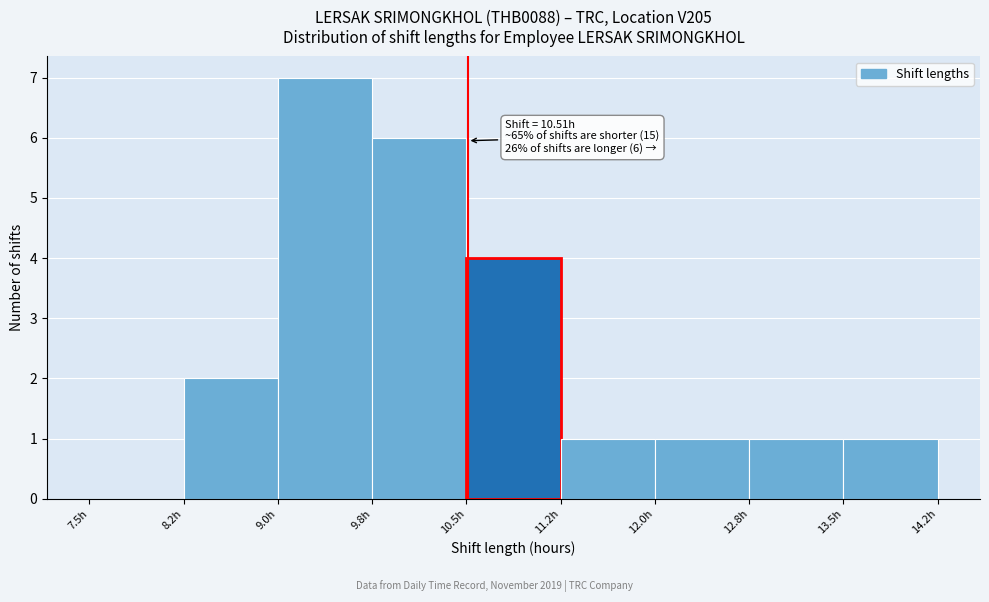

Which range on the x-axis has the tallest bar?

9.00 to 9.75